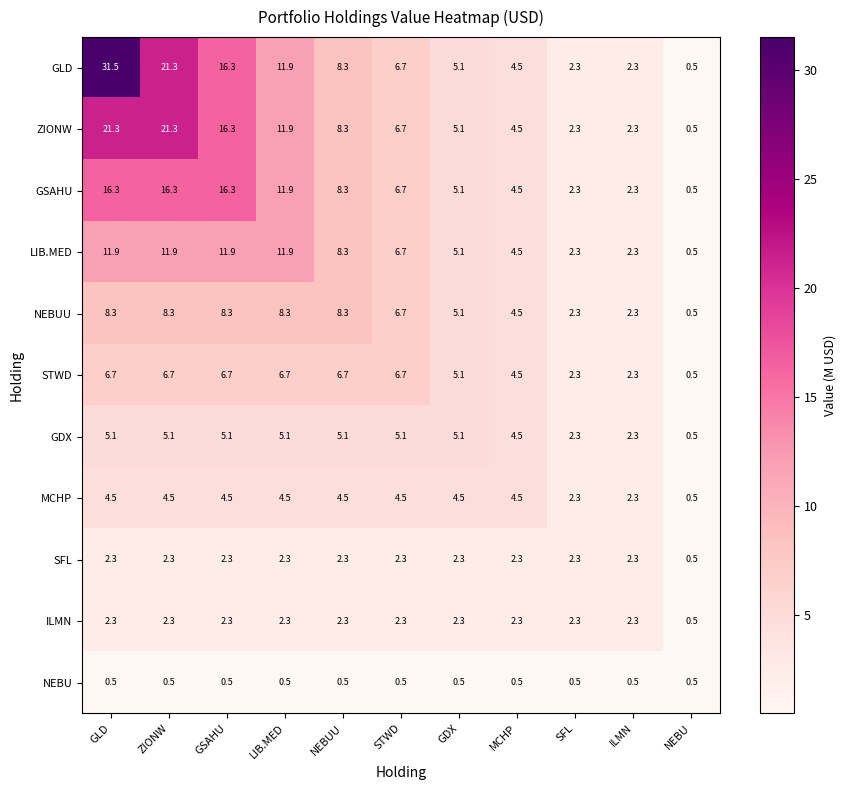

At which category does the chart reach its peak across all series?

GLD